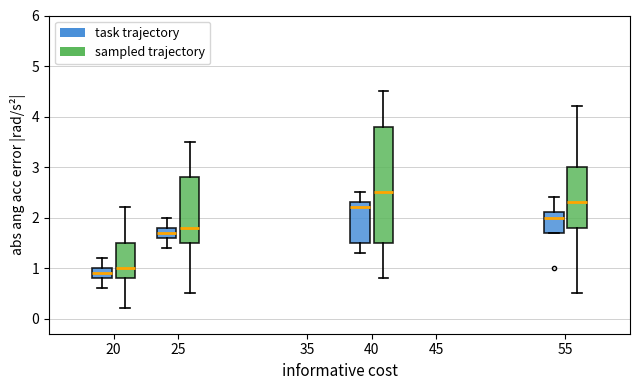

Where does the lower whisker of the box for 40 (task trajectory) end on the y-axis? The values are not printed on the chart, so give them approximately, as read against the axis.

1.3